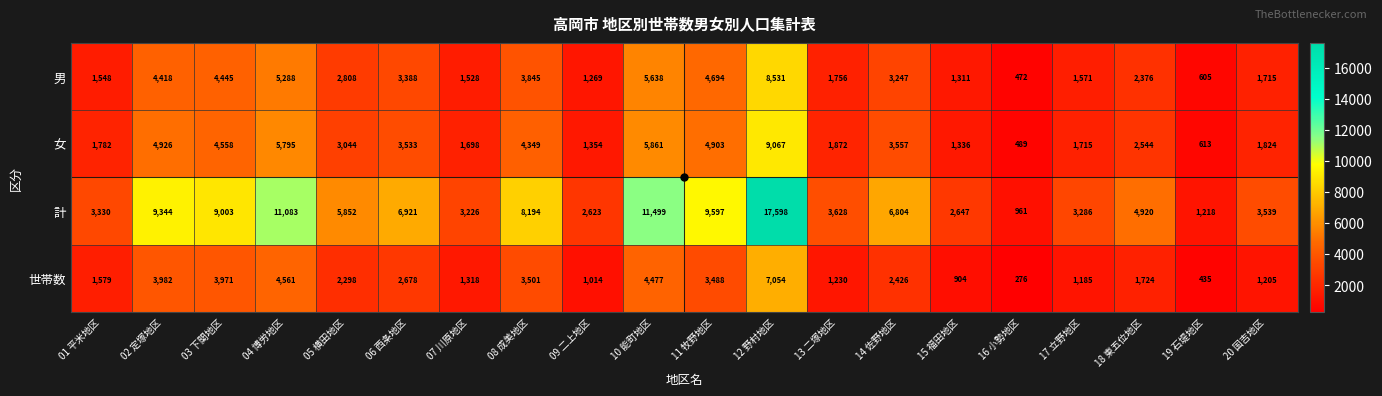

At which category is the sum across all series the highest?

12 野村地区